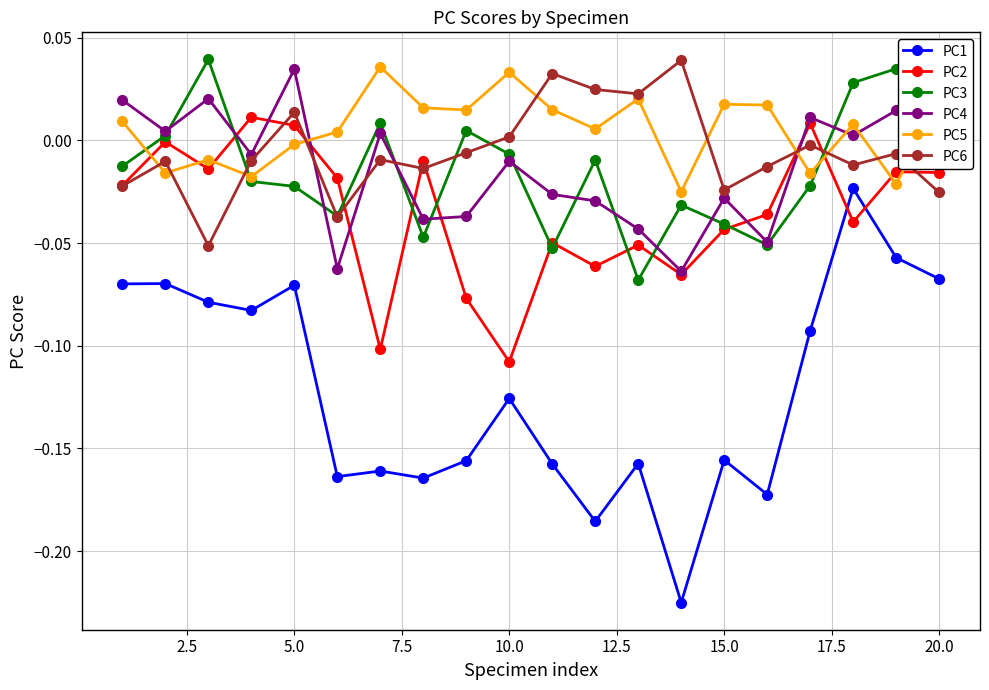

Is this an area chart (filled region under the line)?

No